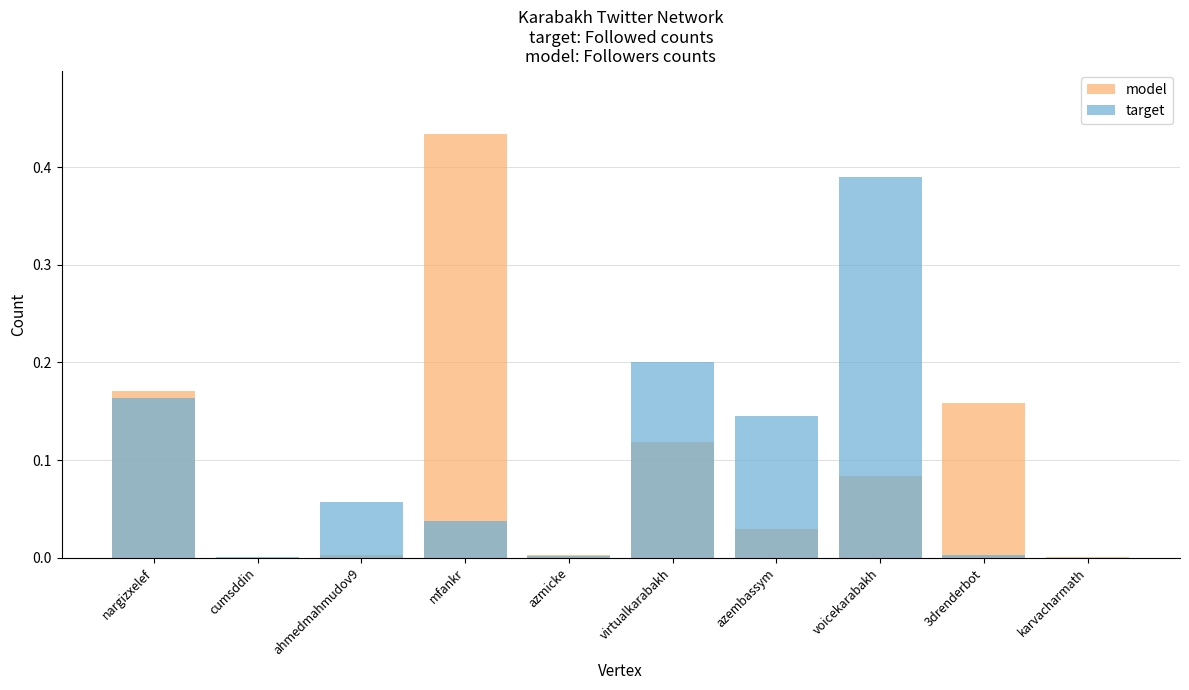

Are the bars horizontal?

No